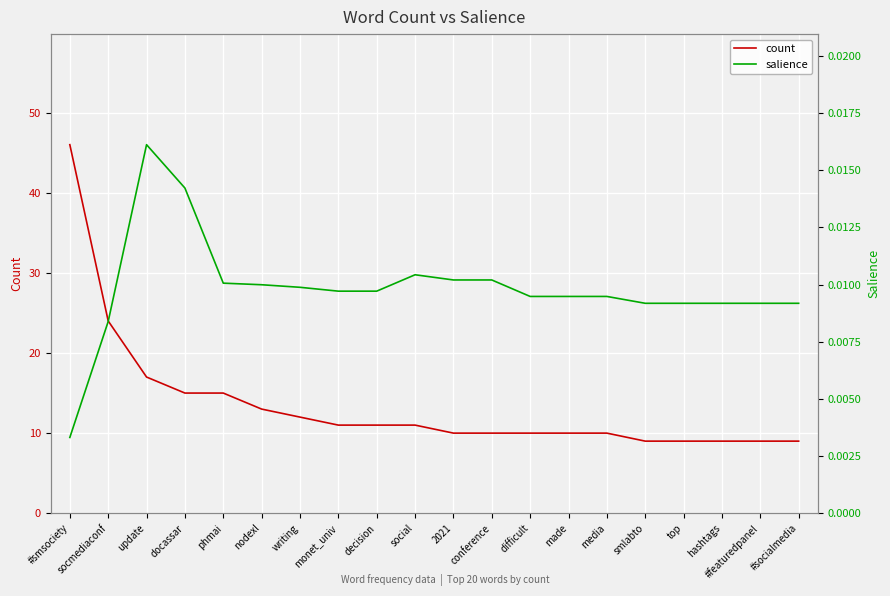

Between 2021 and hashtags, which is larger?

2021